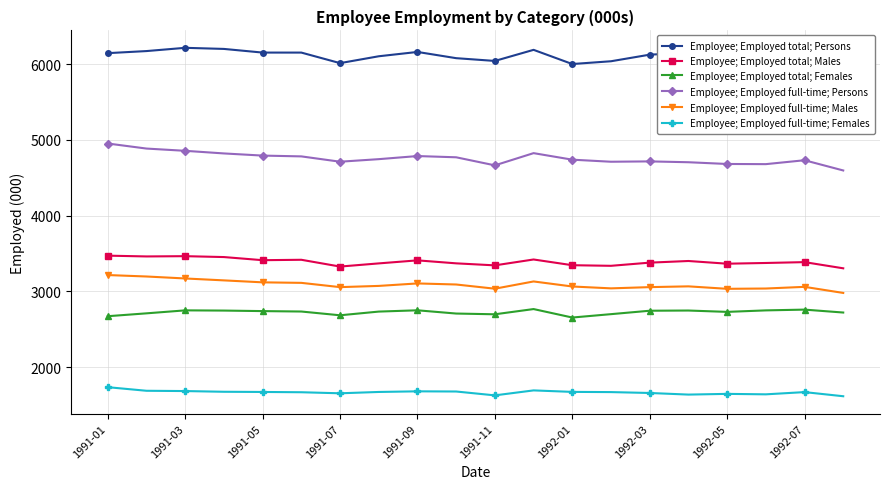

What is the lowest value of the Employee; Employed full-time; Females series?

1616.8